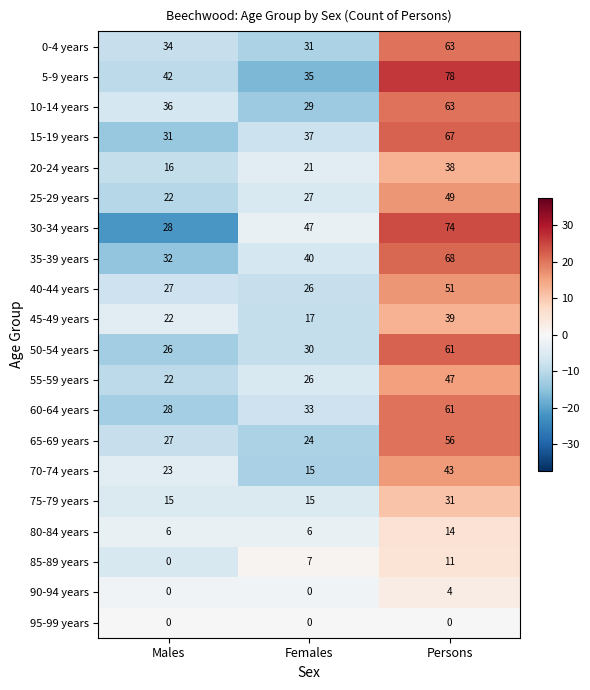

How many series are shown in this chart?

20